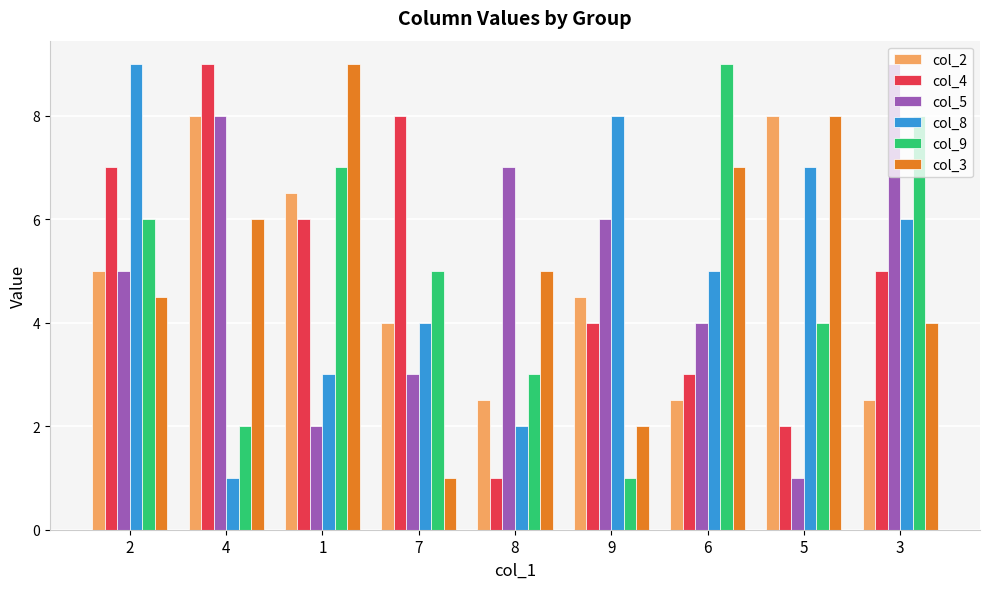

Are the bars horizontal?

No